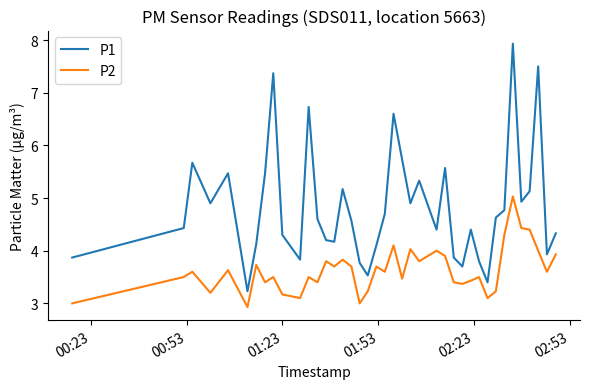

Which series has the widest spread of values?

P1